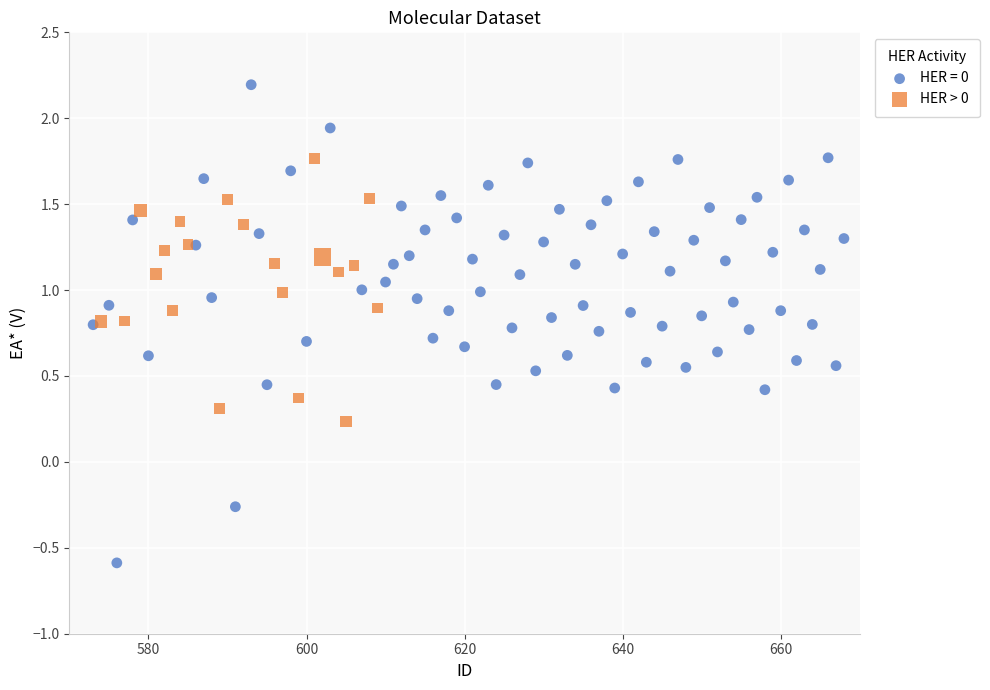

Which series reaches the minimum Y coordinate?

HER = 0